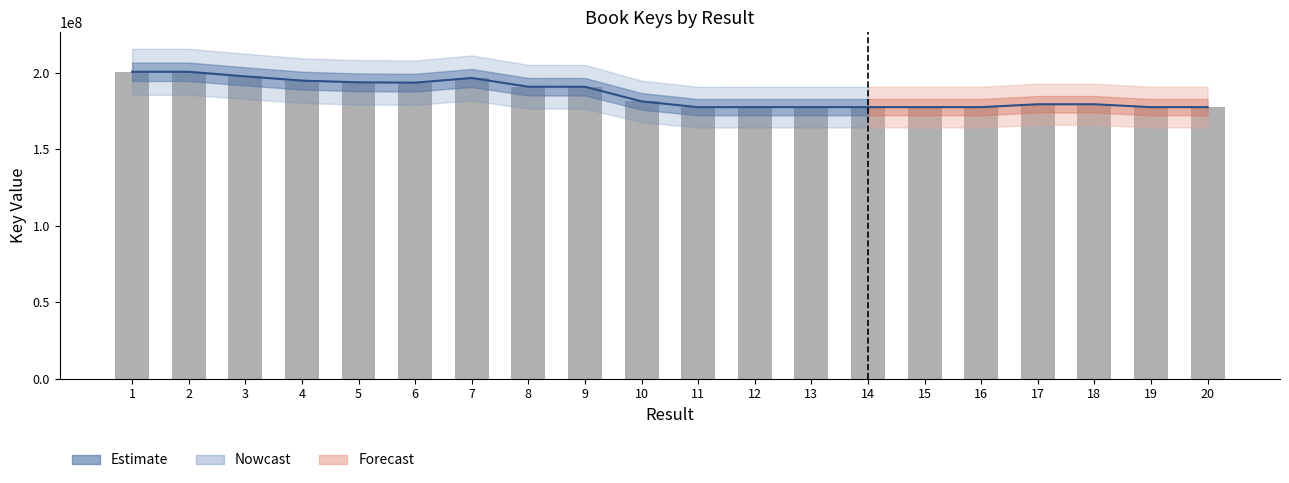

What is the change in value from 1 to 11?

-23153169